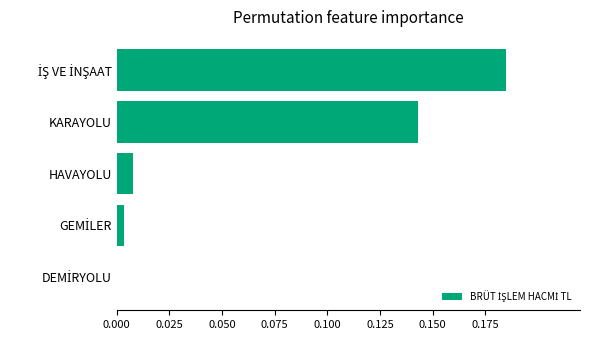

How many categories are shown in the chart?

5